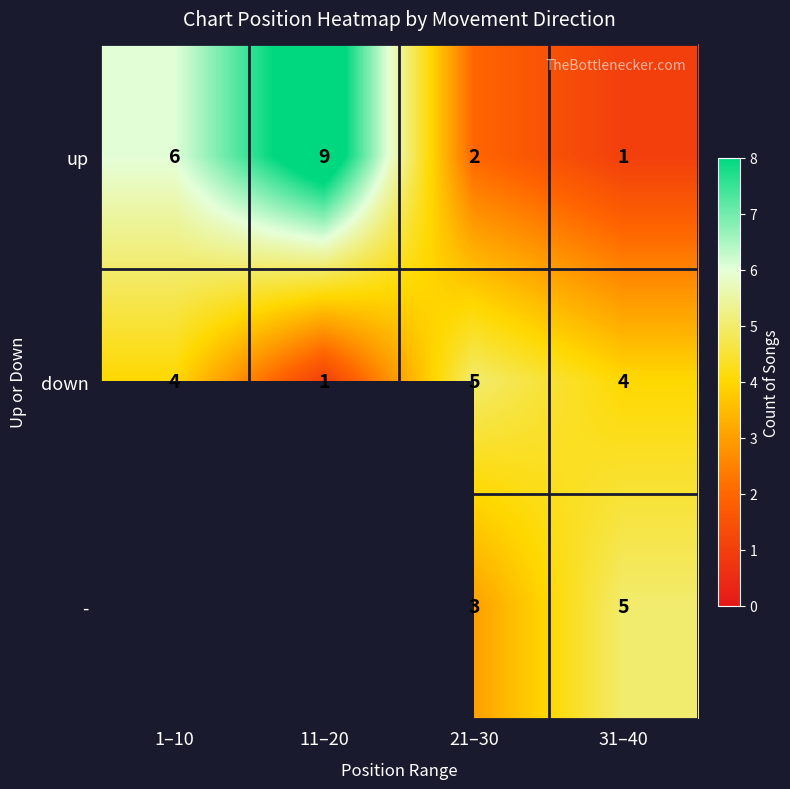

What is the total value across all series at 21–30?

10